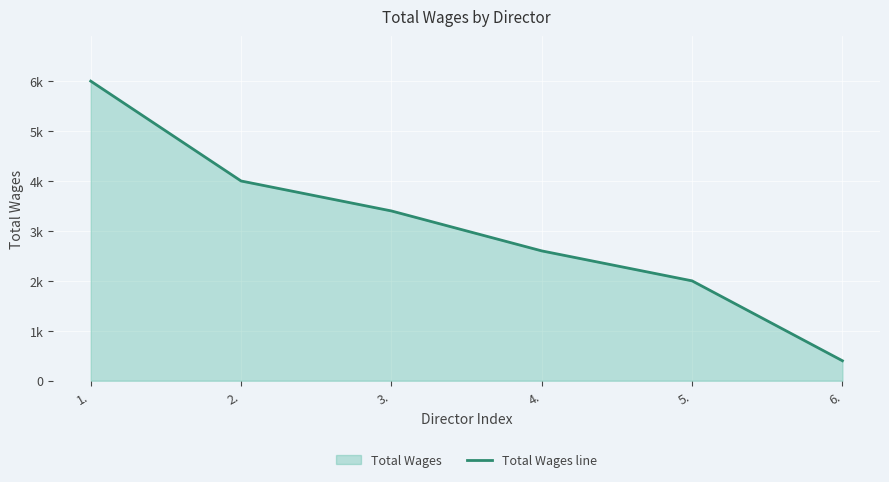

How many values are between 2000 and 4000?

4